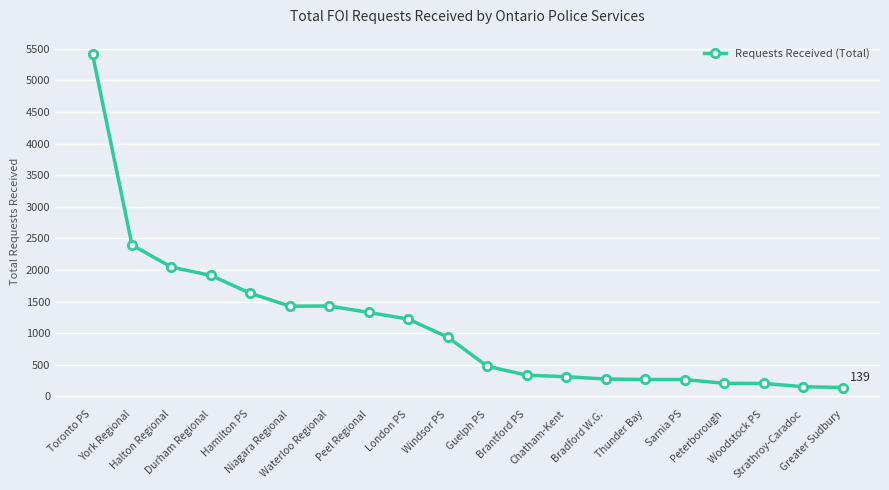

True or false: there are more than 0 points higher than both neighbors.

True